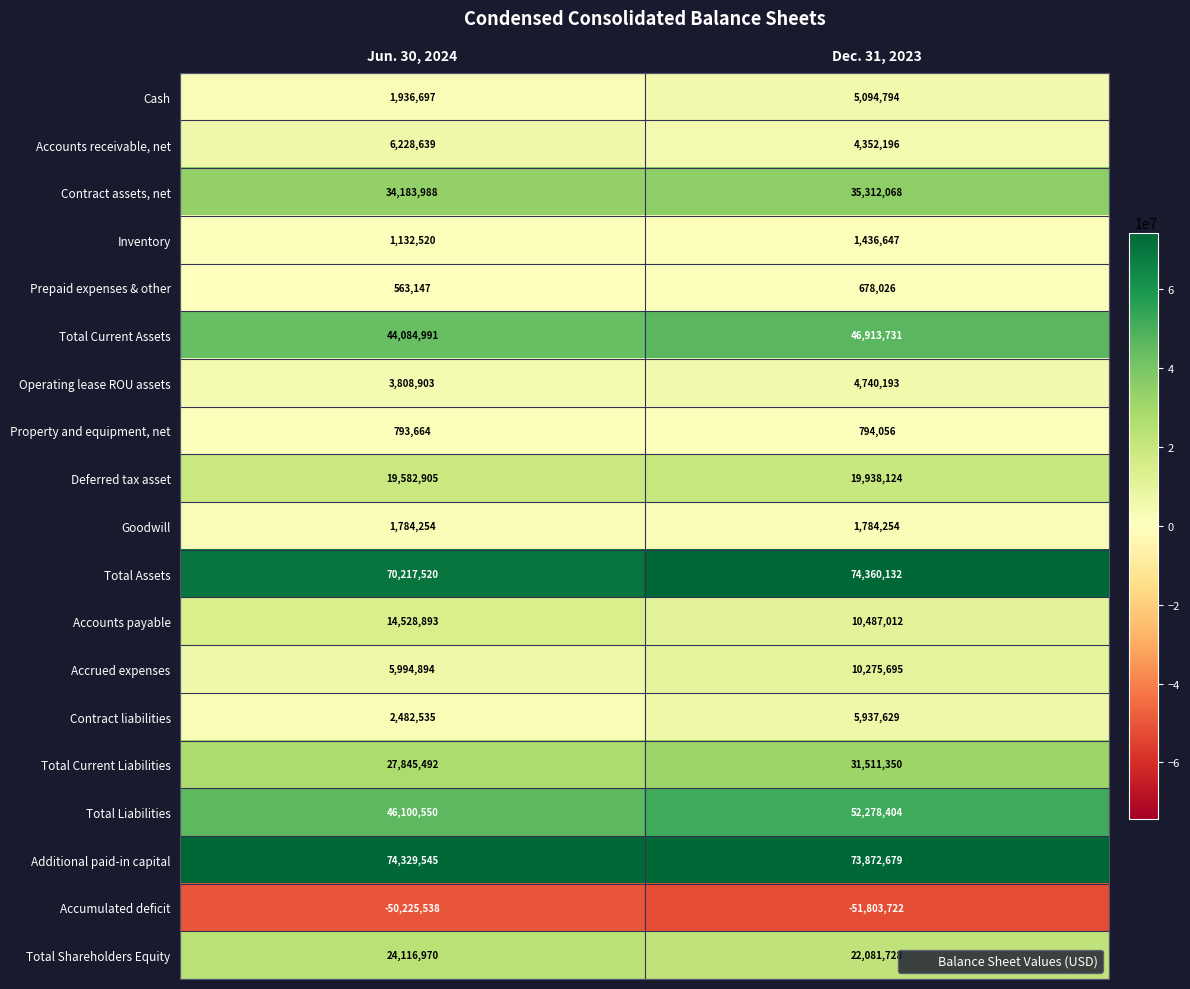

What is the difference between the Total Current Assets values at Dec. 31, 2023 and Jun. 30, 2024?

2828740